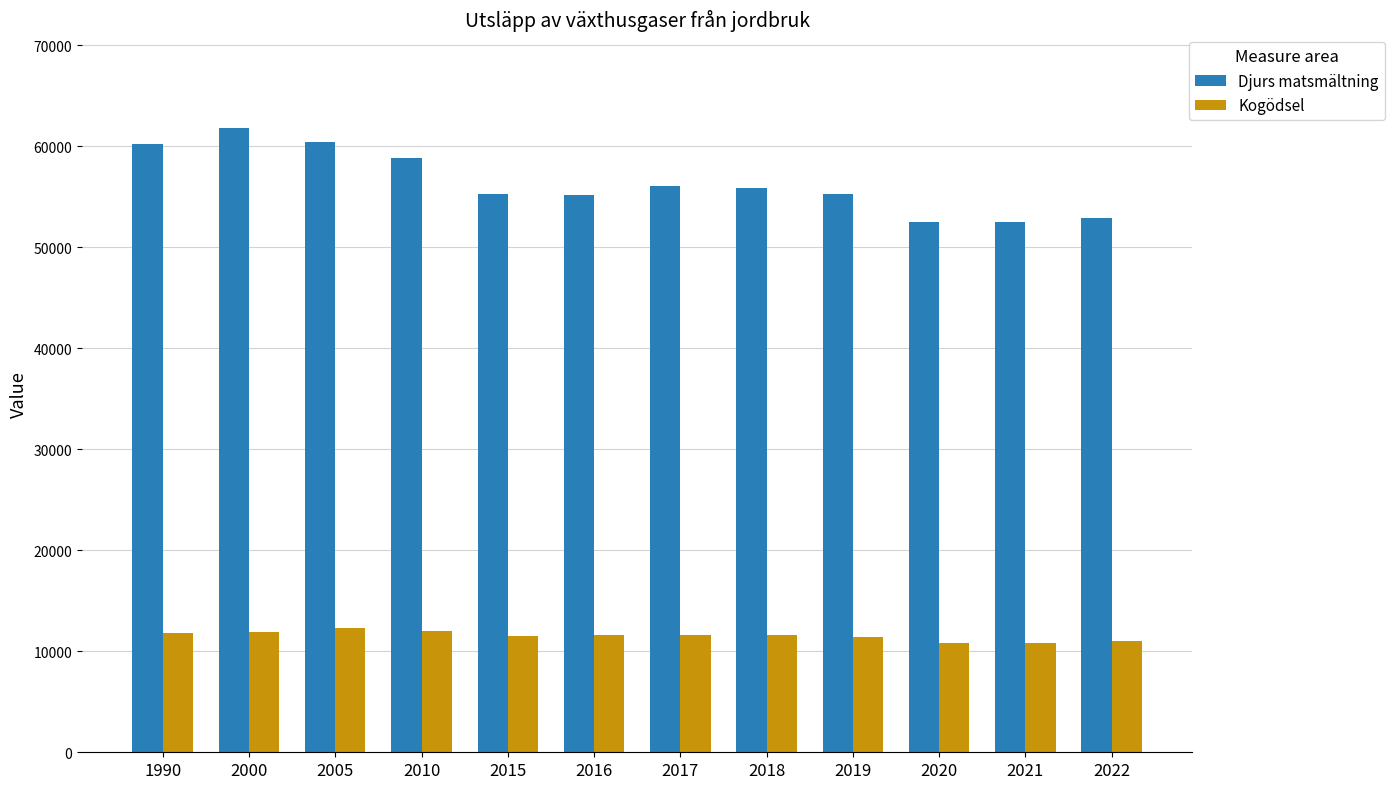

Is it true that Djurs matsmältning equals 74870 at 2015?

False